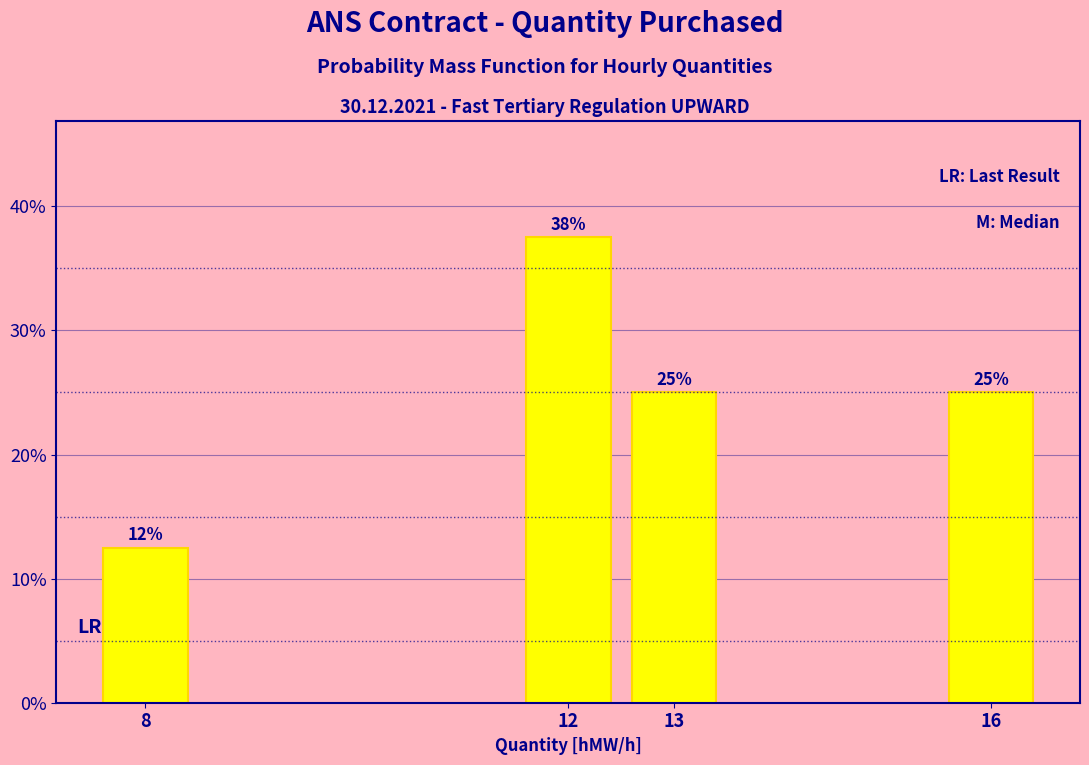

What is the greatest value displayed?

37.5